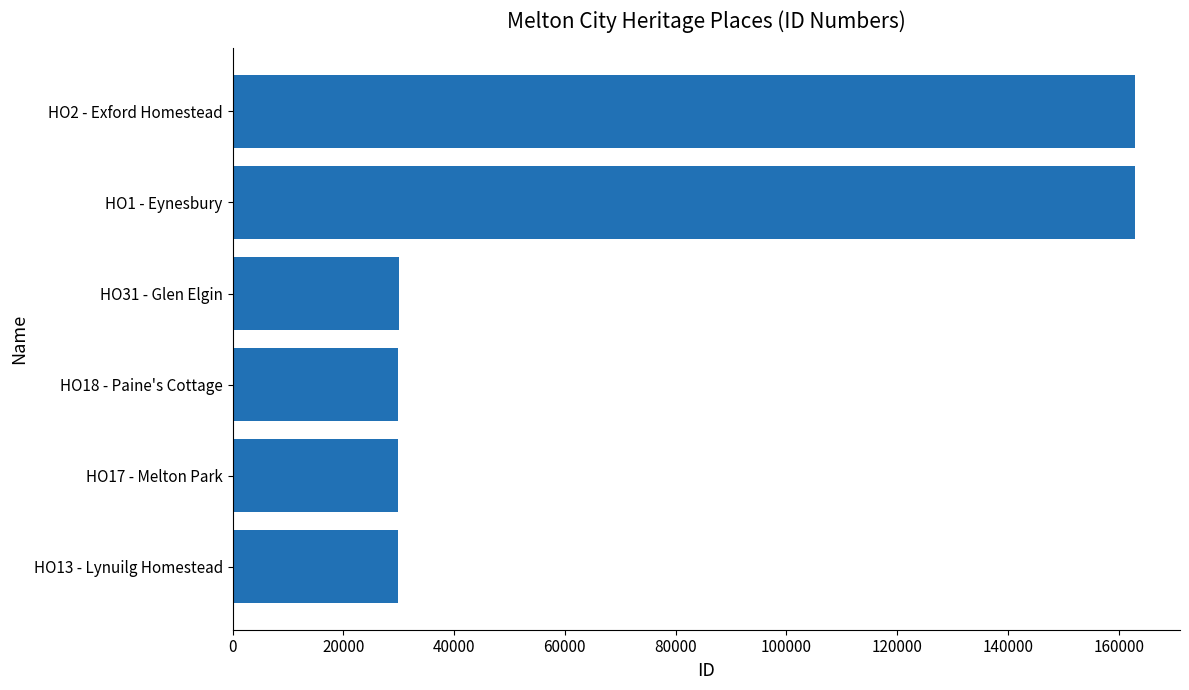

What is the sum of the values at HO13 - Lynuilg Homestead and HO17 - Melton Park?

59745